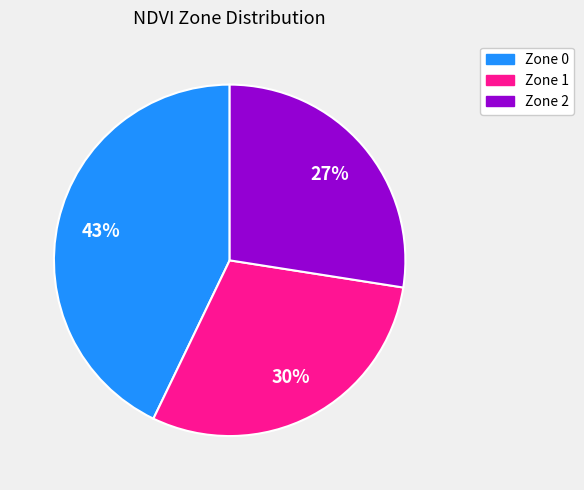

Is the sum of Zone 1 and Zone 0 greater than half?

Yes